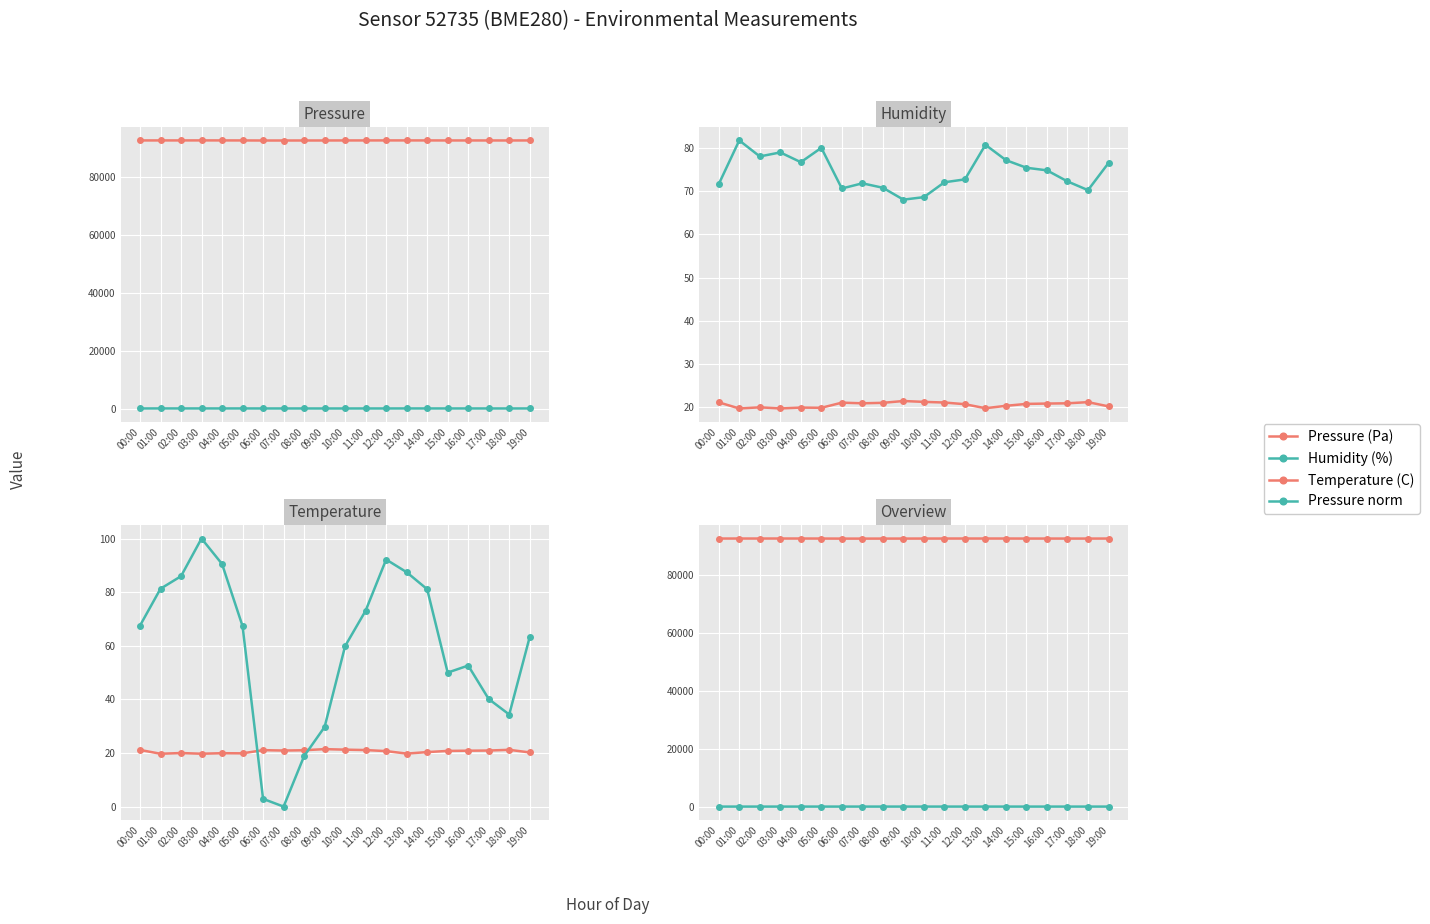

Which has a higher value, 02:00 or 13:00?

13:00